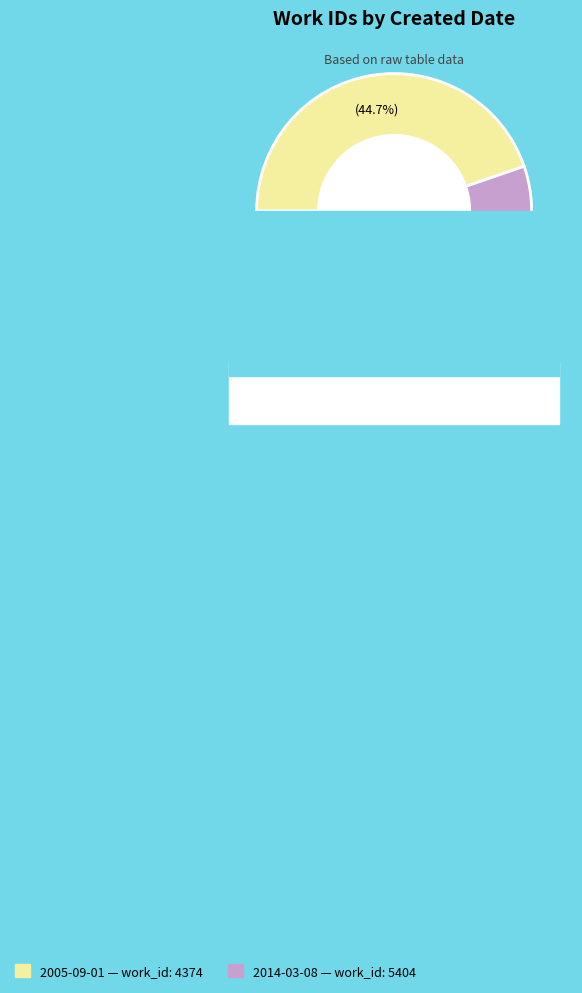

Combined, what portion of the pie is 2014-03-08 and 2005-09-01?

100.0%